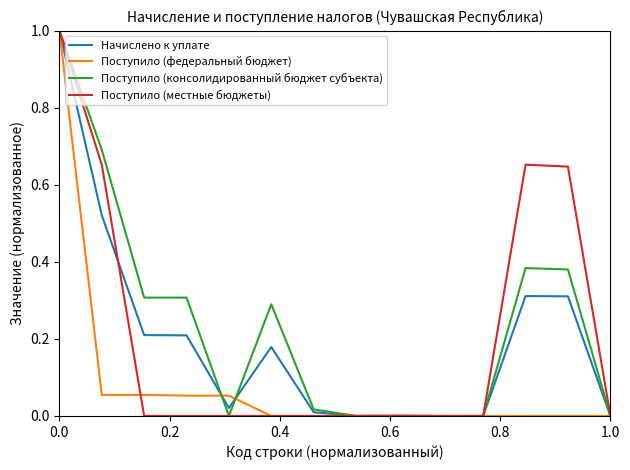

What is the highest value of the Поступило (федеральный бюджет) series?

1.0